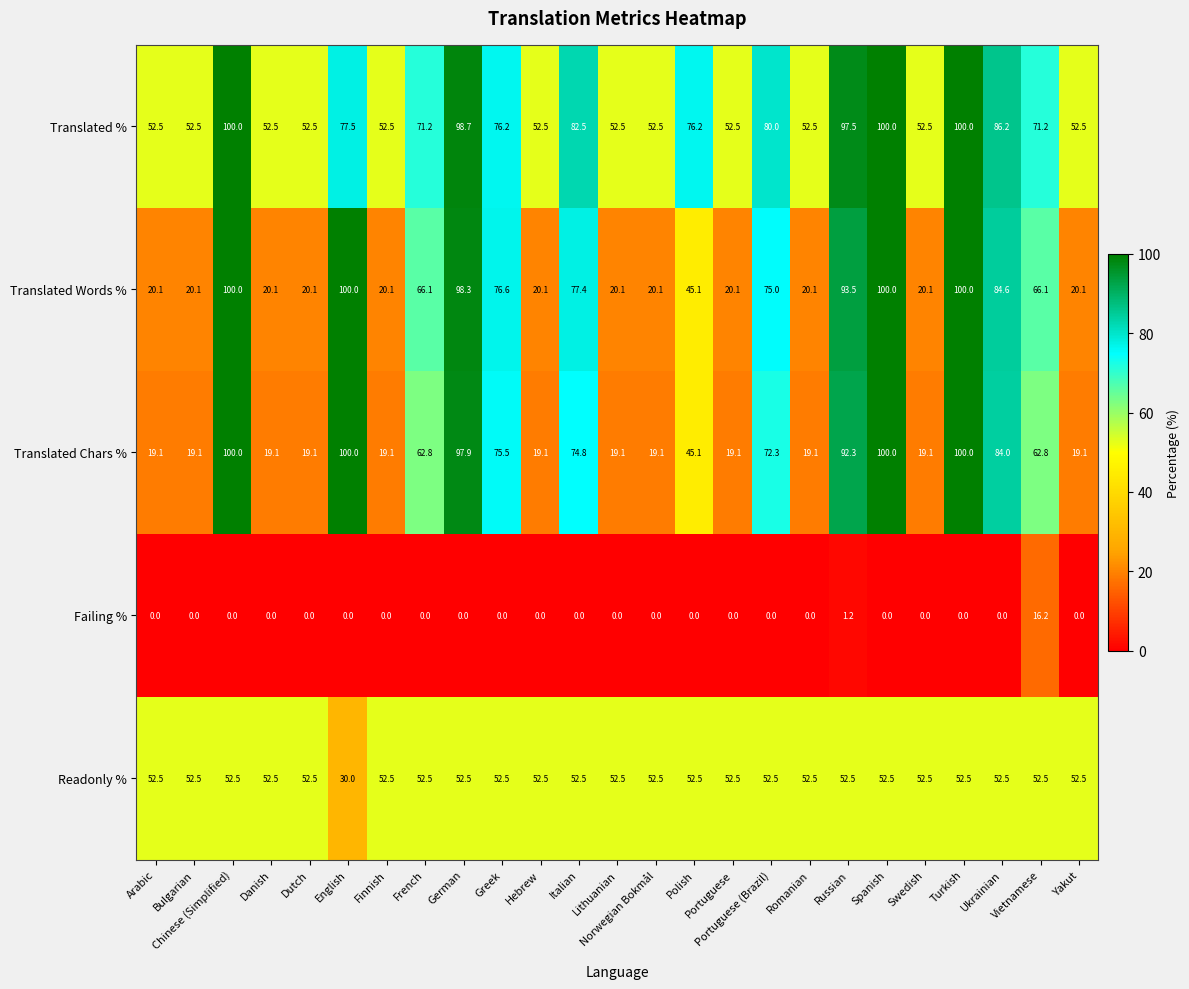

The Translated Chars % series shows 97.9 at German. True or false?

True